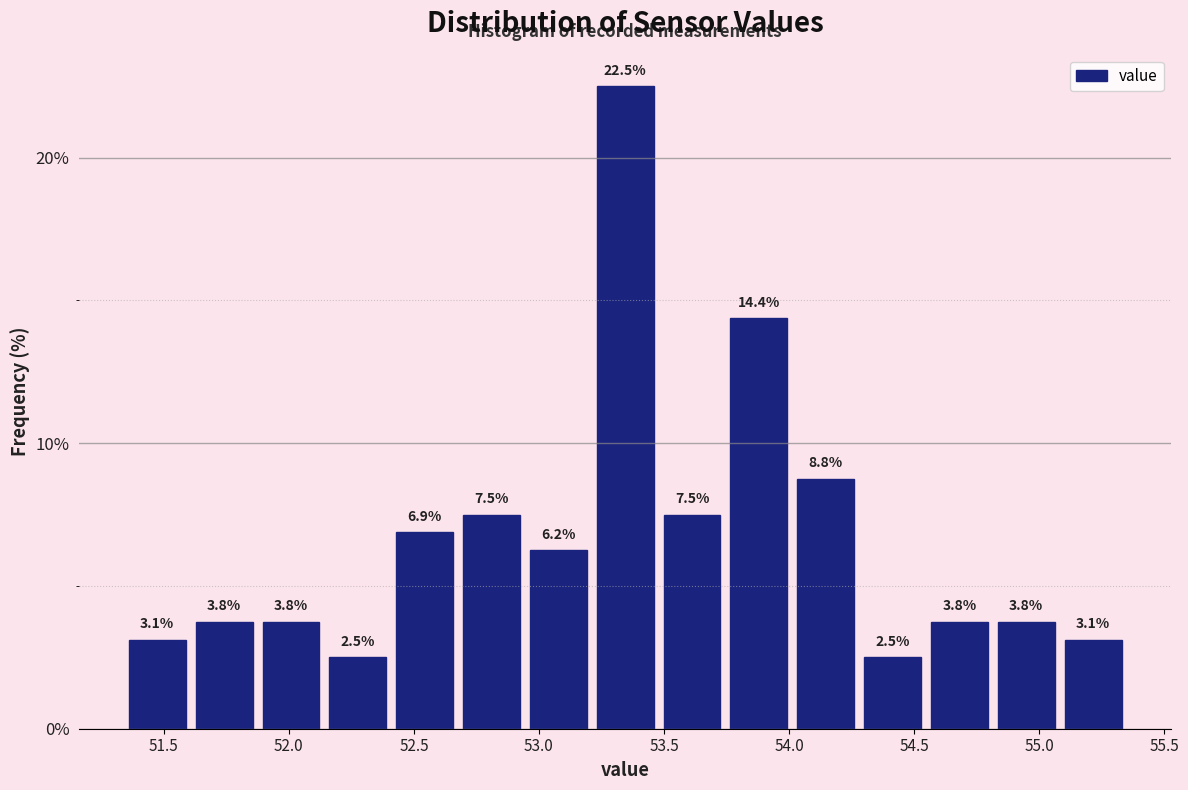

Which range on the x-axis has the tallest bar?

53.20 to 53.50